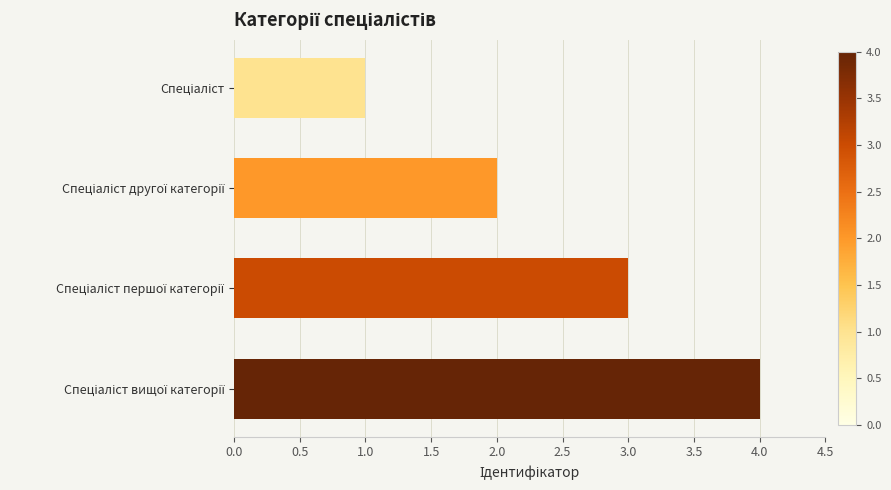

What is the greatest value displayed?

4